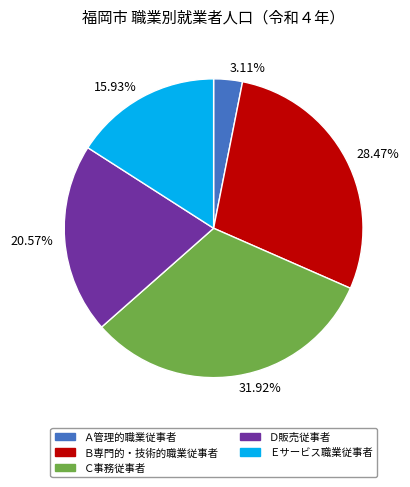

Rank the categories by value from lowest to highest.

Ａ管理的職業従事者, Ｅサービス職業従事者, Ｄ販売従事者, Ｂ専門的・技術的職業従事者, Ｃ事務従事者